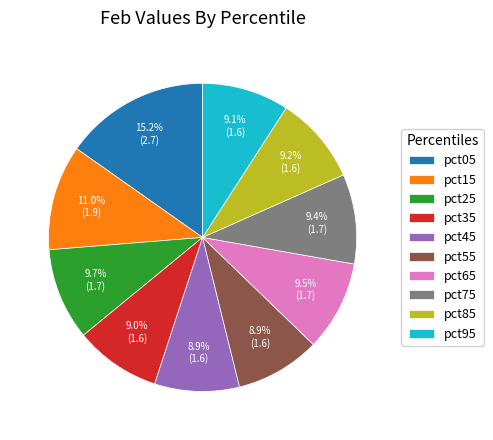

Which category has the biggest portion of the pie?

pct05